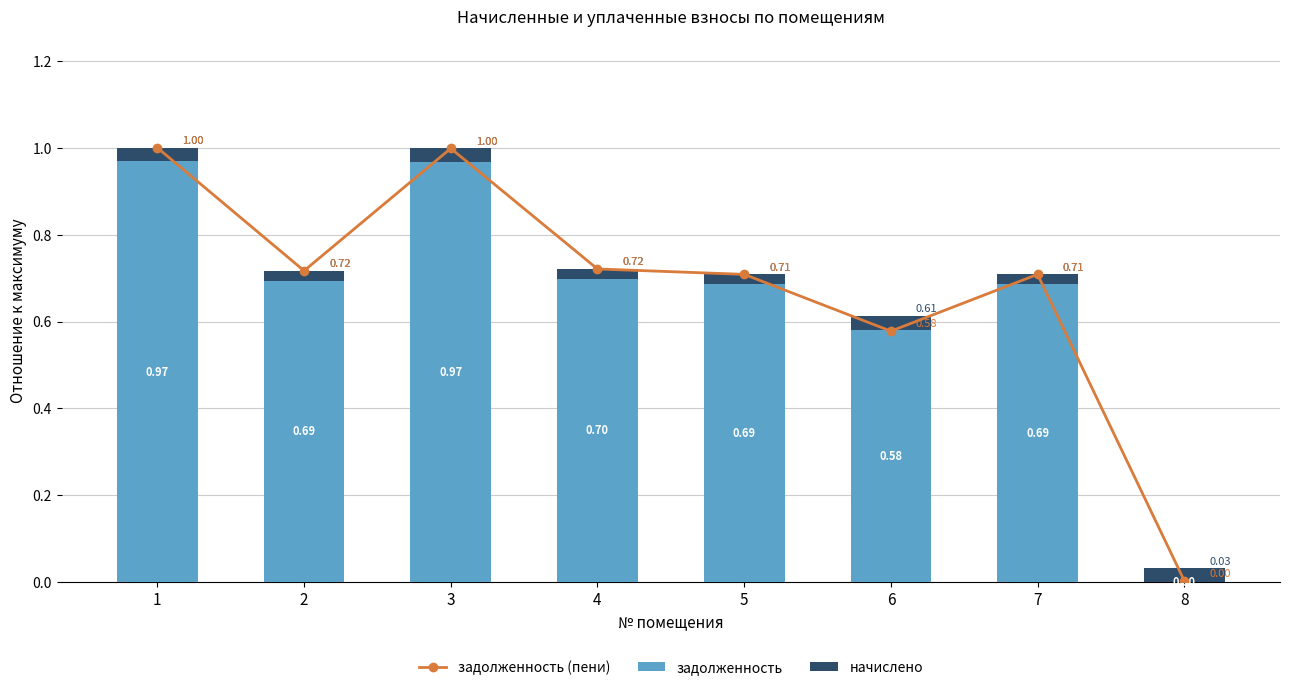

Reading right to left, what are all the values shown in this chart?

задолженность (пени): 8=0.0	7=0.7	6=0.6	5=0.7	4=0.7	3=1.0	2=0.7	1=1.0
задолженность: 8=0.0	7=0.7	6=0.6	5=0.7	4=0.7	3=1.0	2=0.7	1=1.0
начислено: 8=0.0	7=0.0	6=0.0	5=0.0	4=0.0	3=0.0	2=0.0	1=0.0